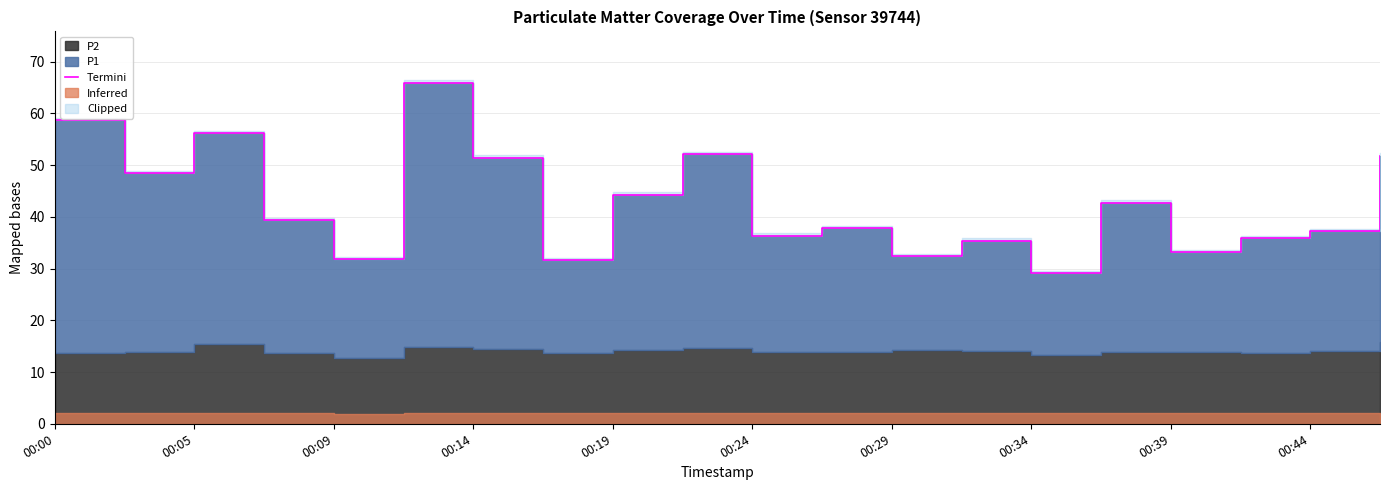

Where is the first local minimum?

00:05